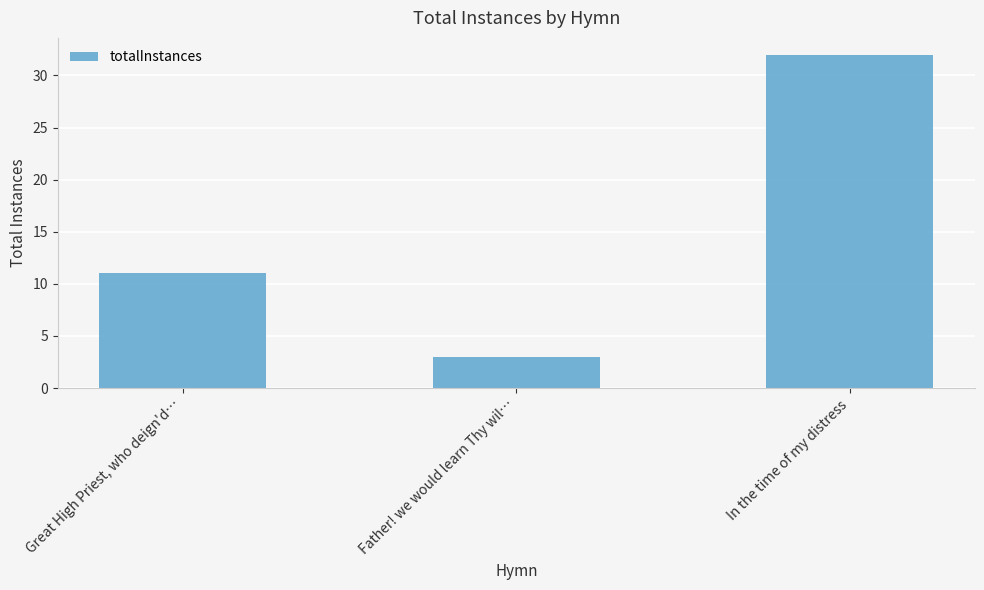

How many series are shown in this chart?

1